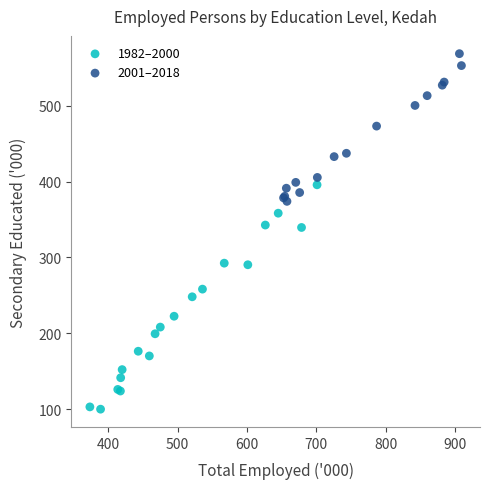

Which series has the largest Y range (max minus min)?

1982–2000